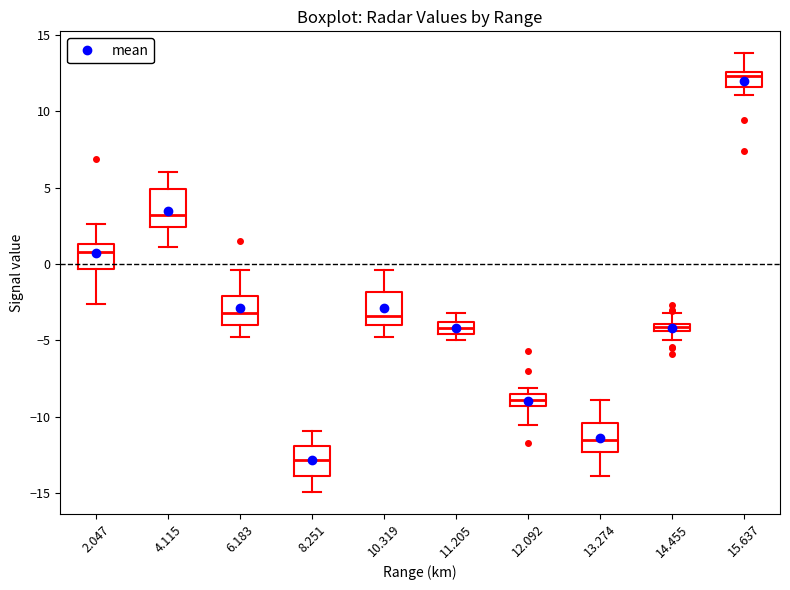

Which box's median line is the highest?

15.637